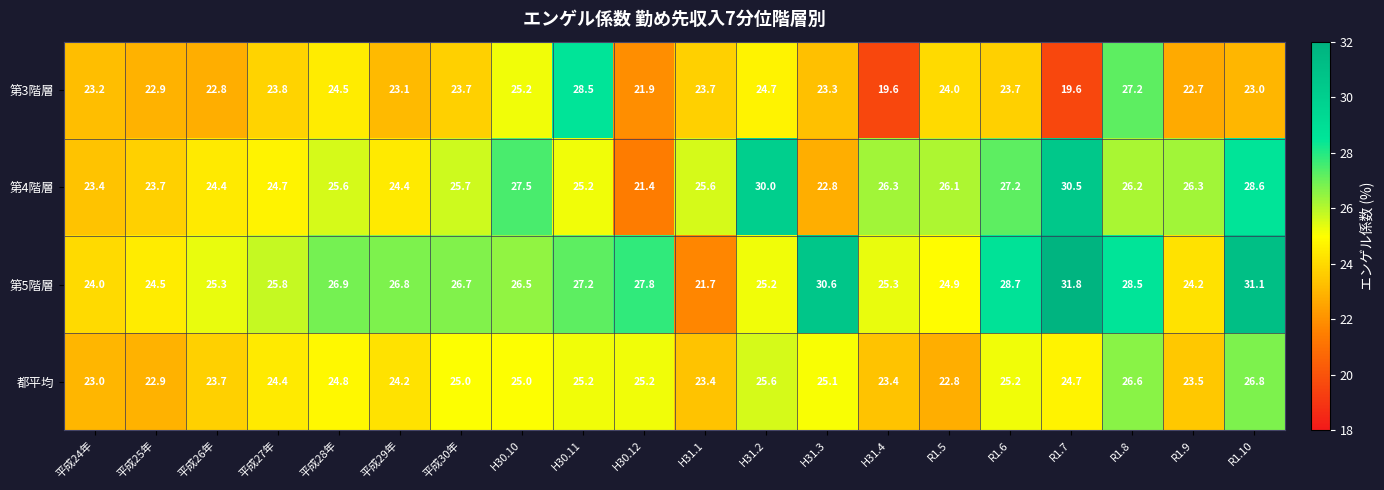

What is the average value of the 第5階層 series?

26.7